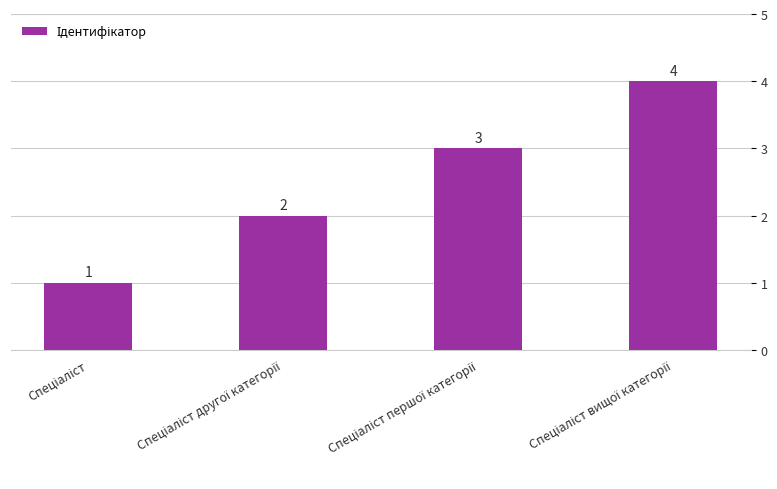

How many values are between 2 and 4?

3